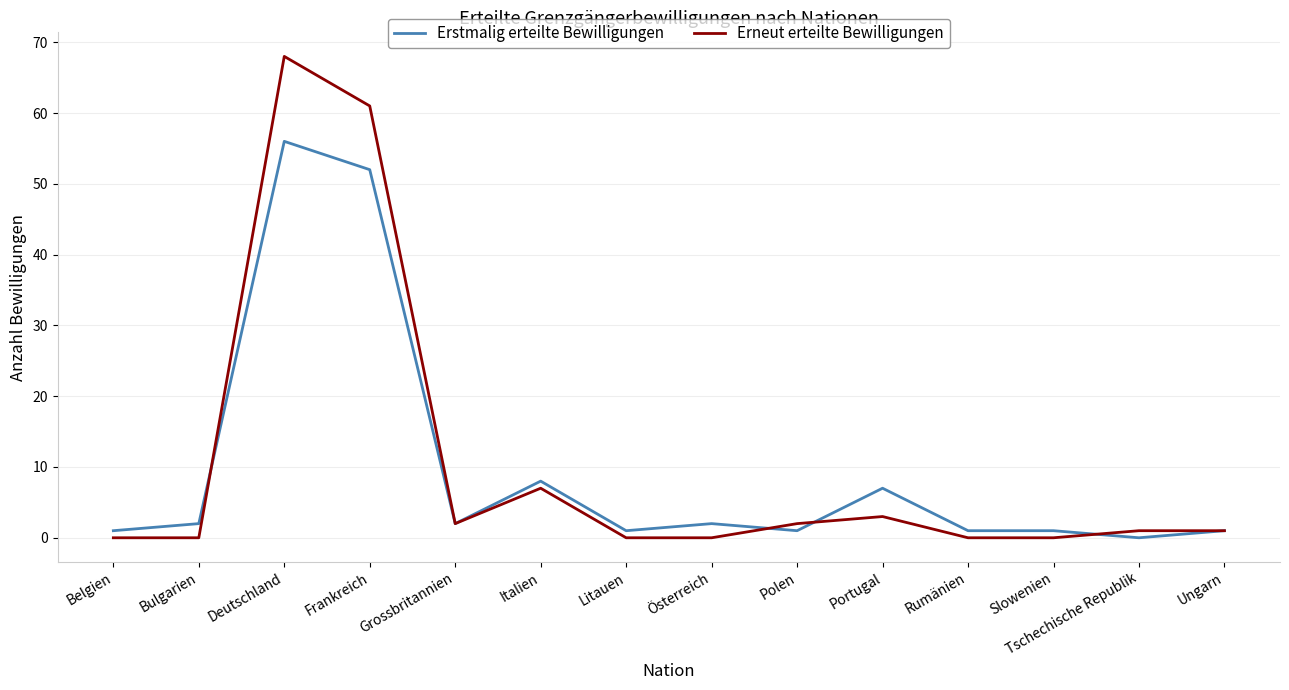

Rank the series by their average value, from lowest to highest.

Erstmalig erteilte Bewilligungen, Erneut erteilte Bewilligungen